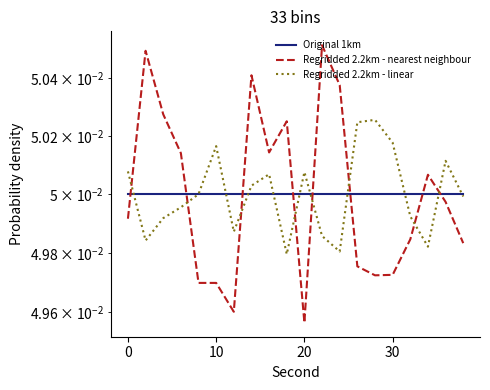

What is the minimum value for Original 1km?

0.1